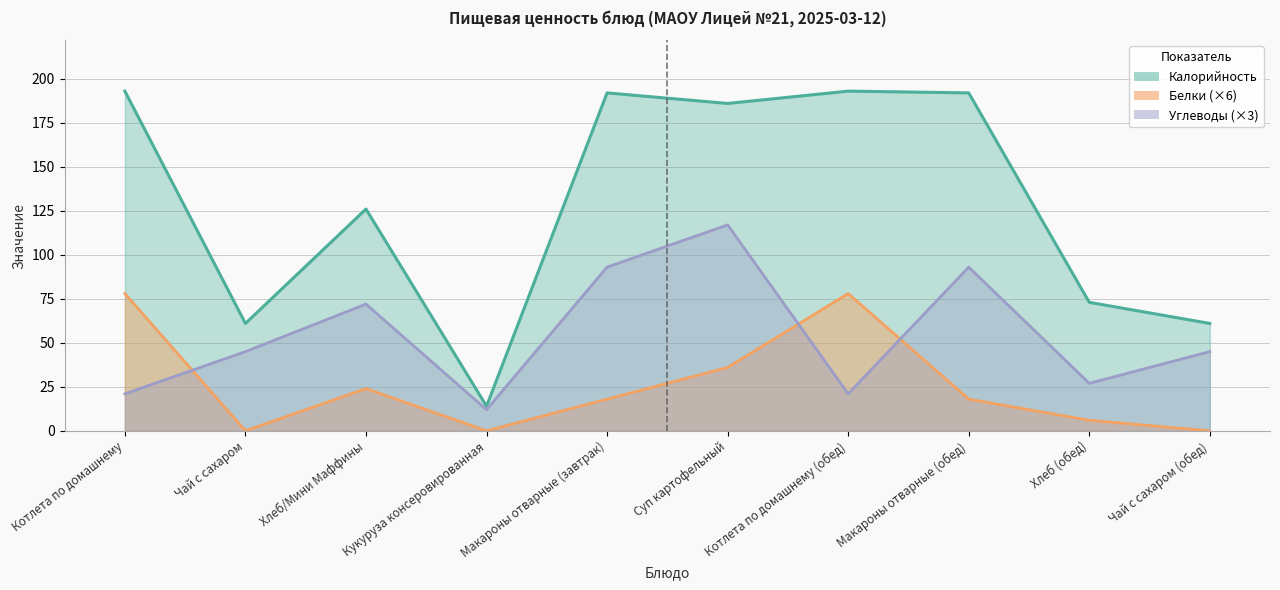

What is the sum of all Углеводы values?

546